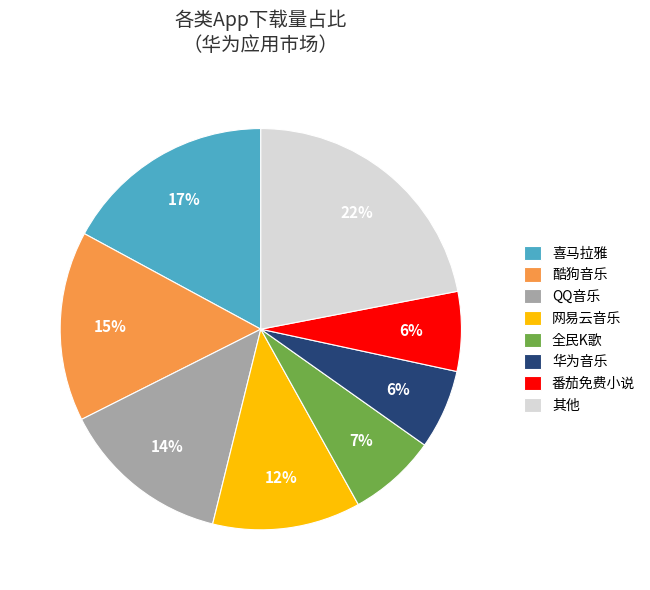

Is there any slice that represents more than half of the pie?

No